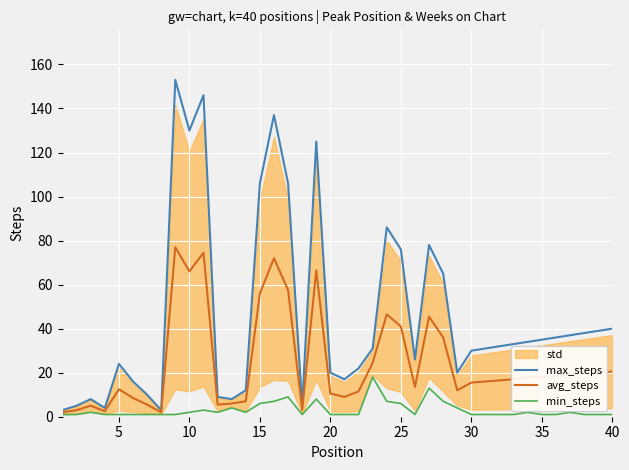

The value of max_steps at 20 is 20.0. True or false?

True